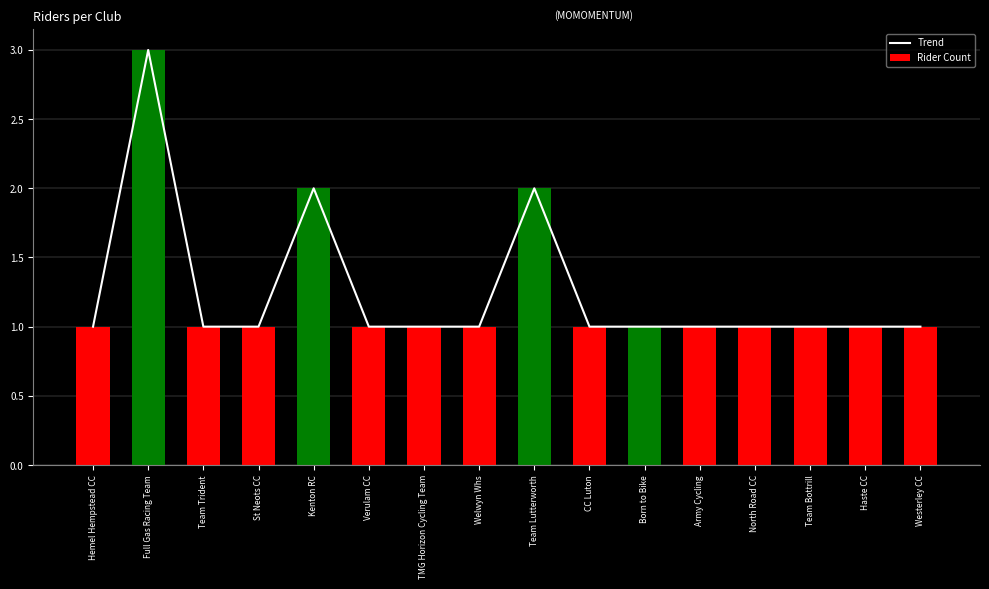

What are all the series names shown in the legend?

Trend, Rider Count